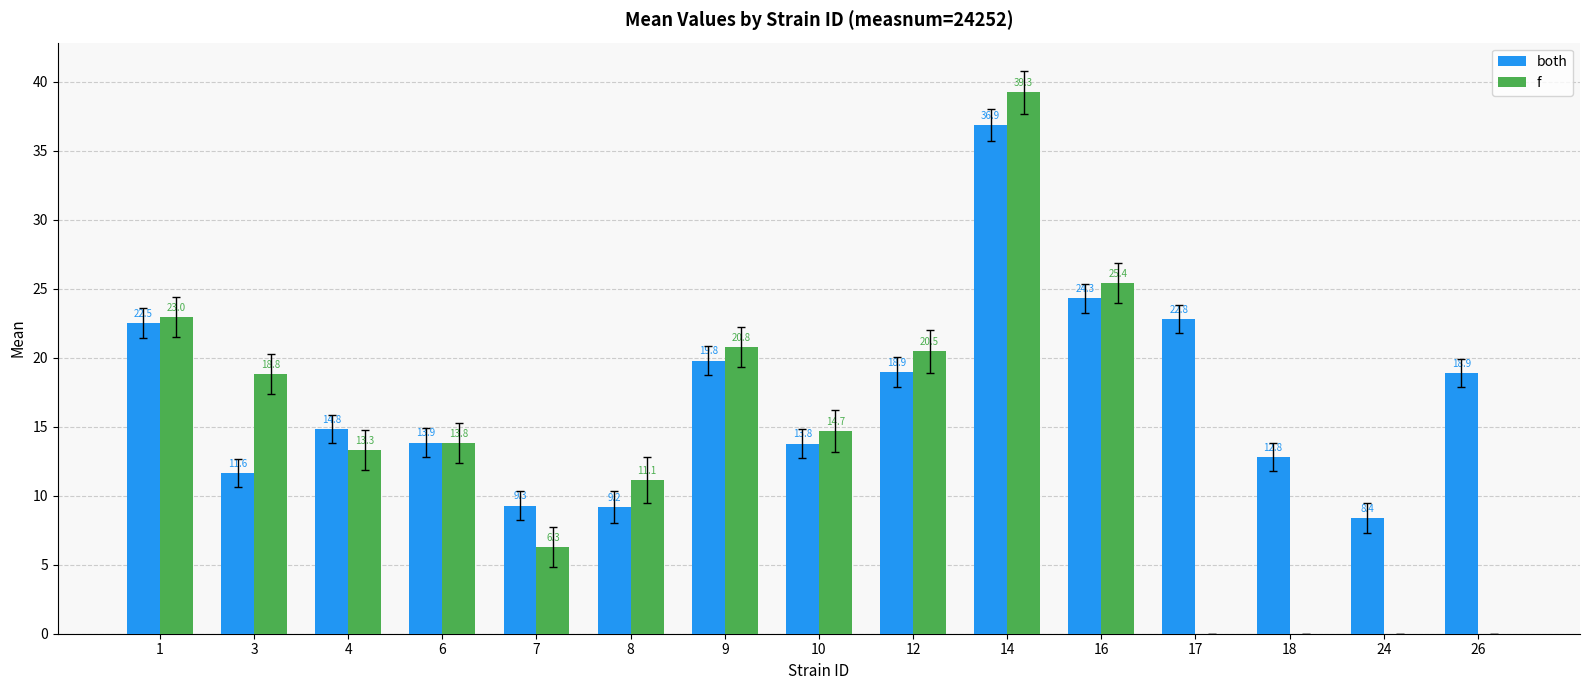

What is the sum of all f values?

207.0